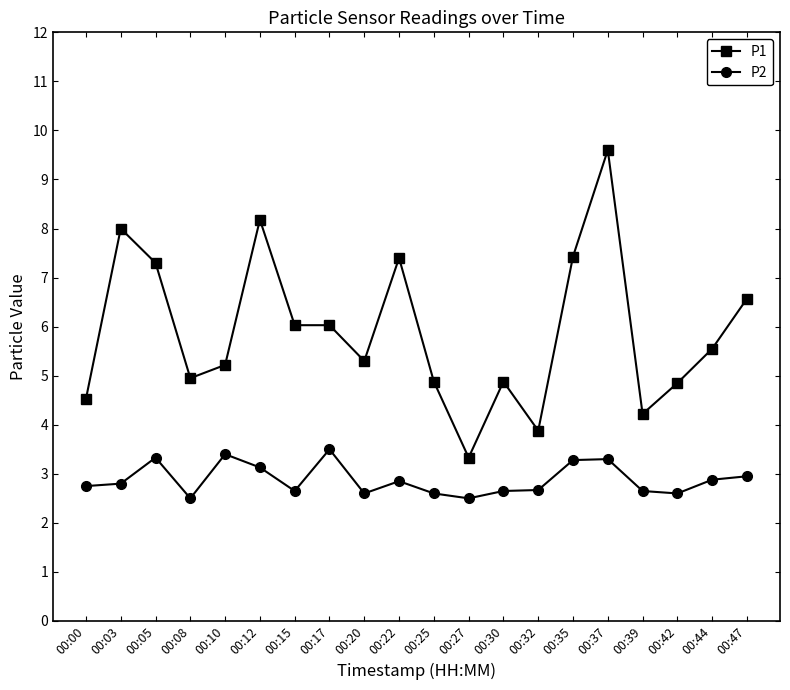

True or false: P2 and P1 intersect in this chart.

False